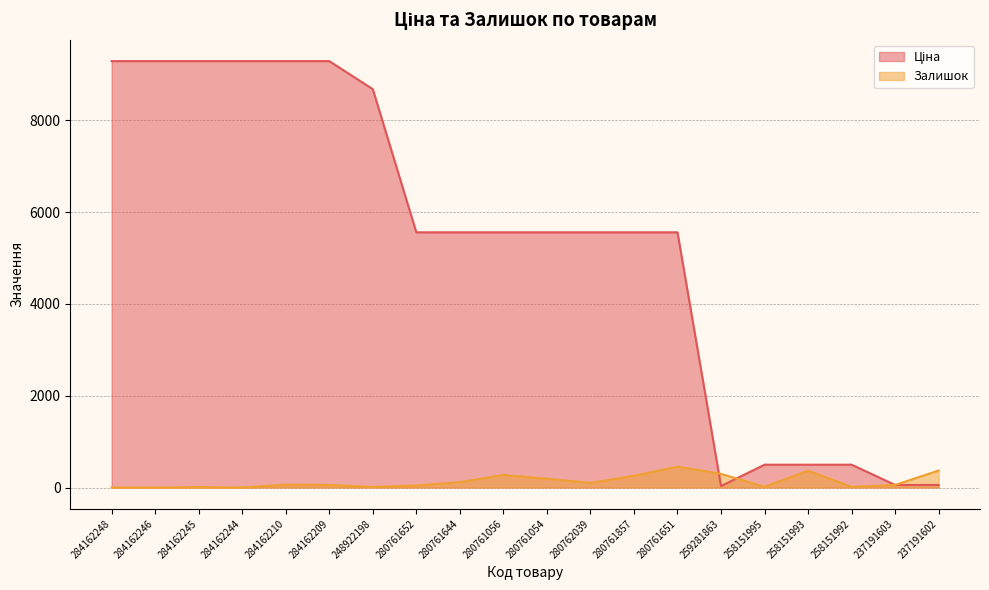

How many distinct data groups are displayed?

2